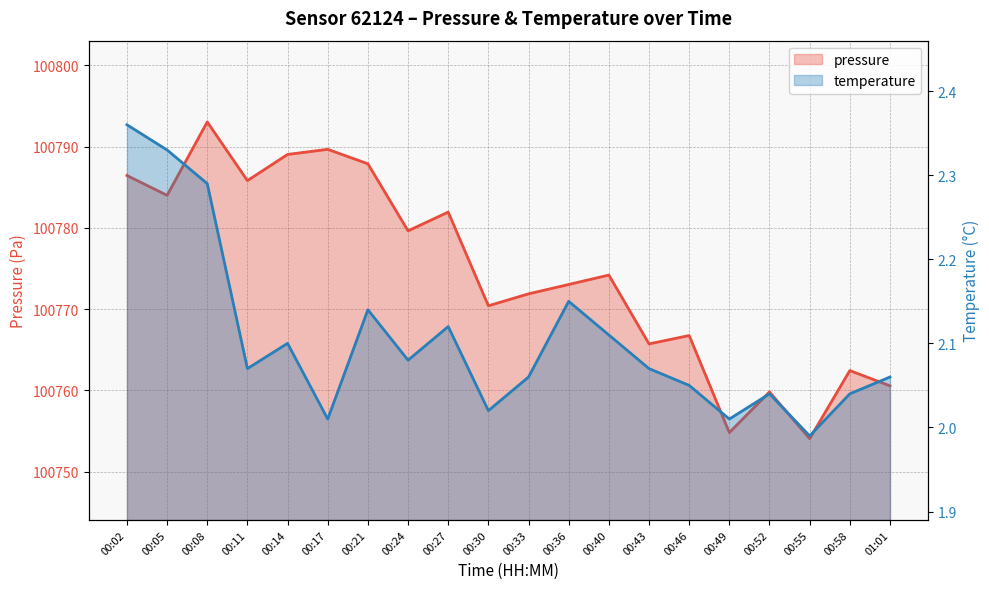

At which label does temperature first exceed 2?

00:02